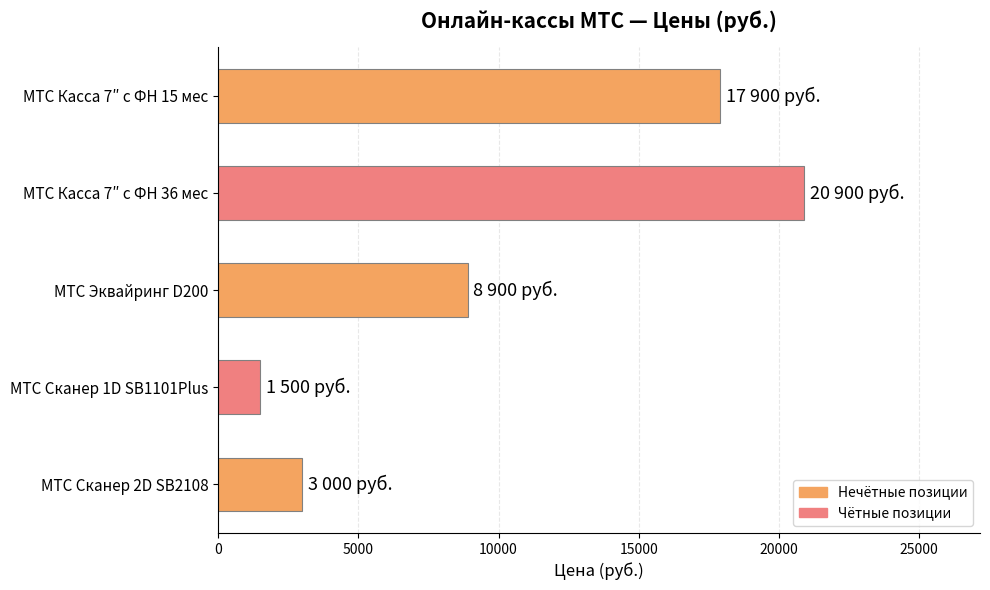

Which has a higher value, МТС Сканер 2D SB2108 or МТС Эквайринг D200?

МТС Эквайринг D200